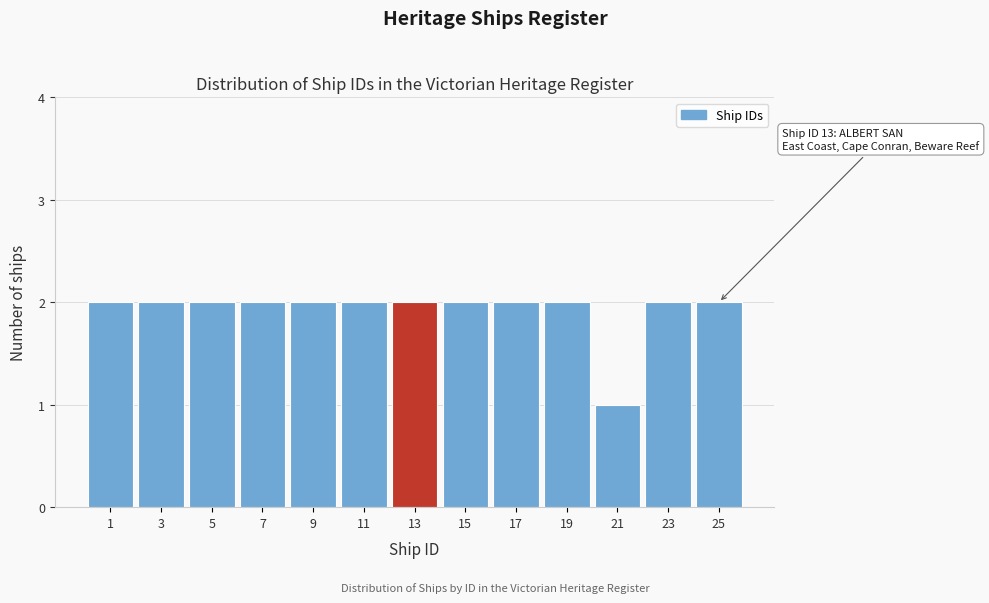

Reading left to right, what are all the values shown in this chart?

1=2	3=2	5=2	7=2	9=2	11=2	13=2	15=2	17=2	19=2	21=1	23=2	25=2